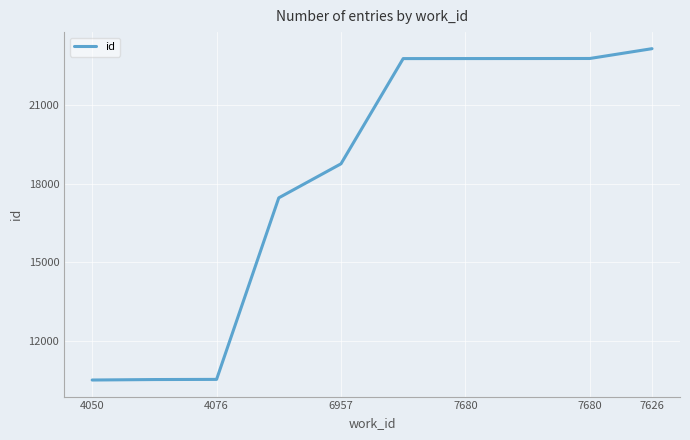

What is the difference between the maximum and minimum values?

12668